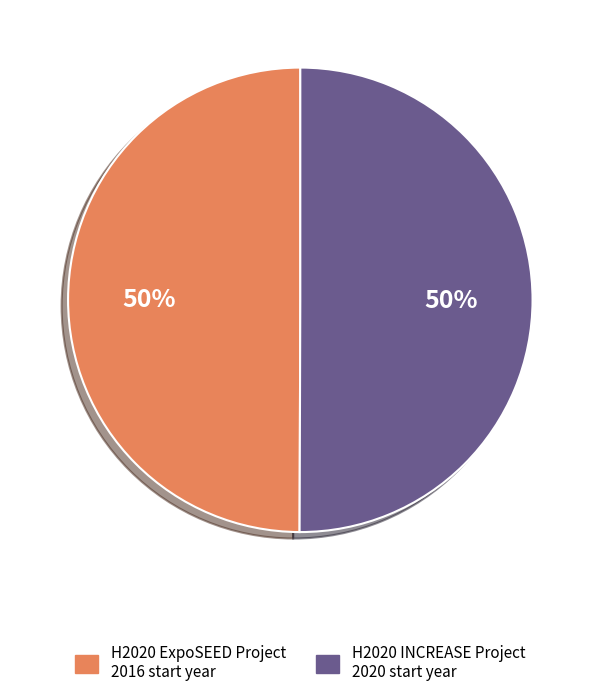

The H2020 INCREASE Project slice represents 40% of the pie. True or false?

False